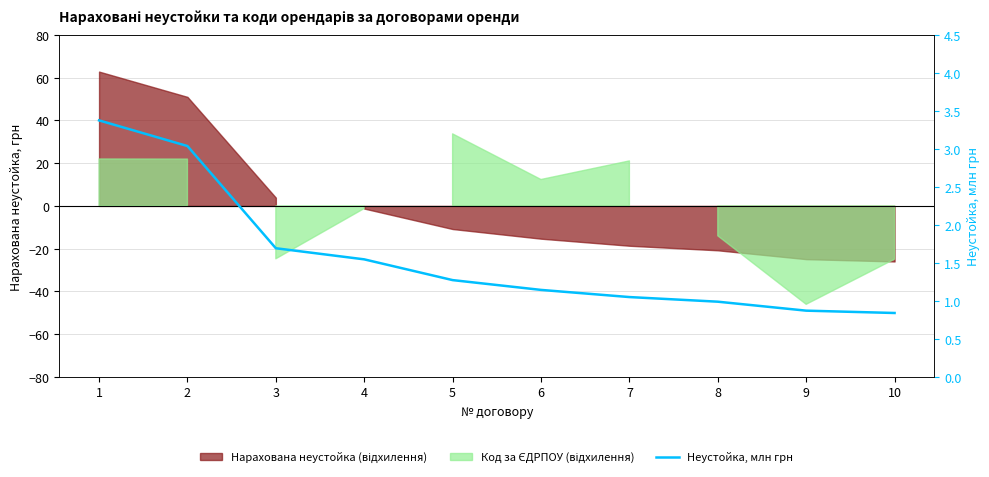

What is the value of the 6th point from the left?

1.1